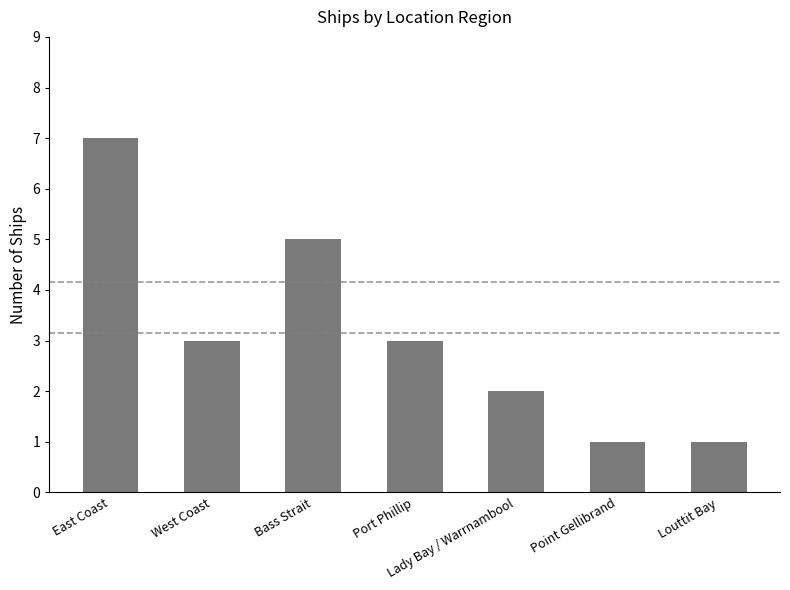

How many values are below 3?

3